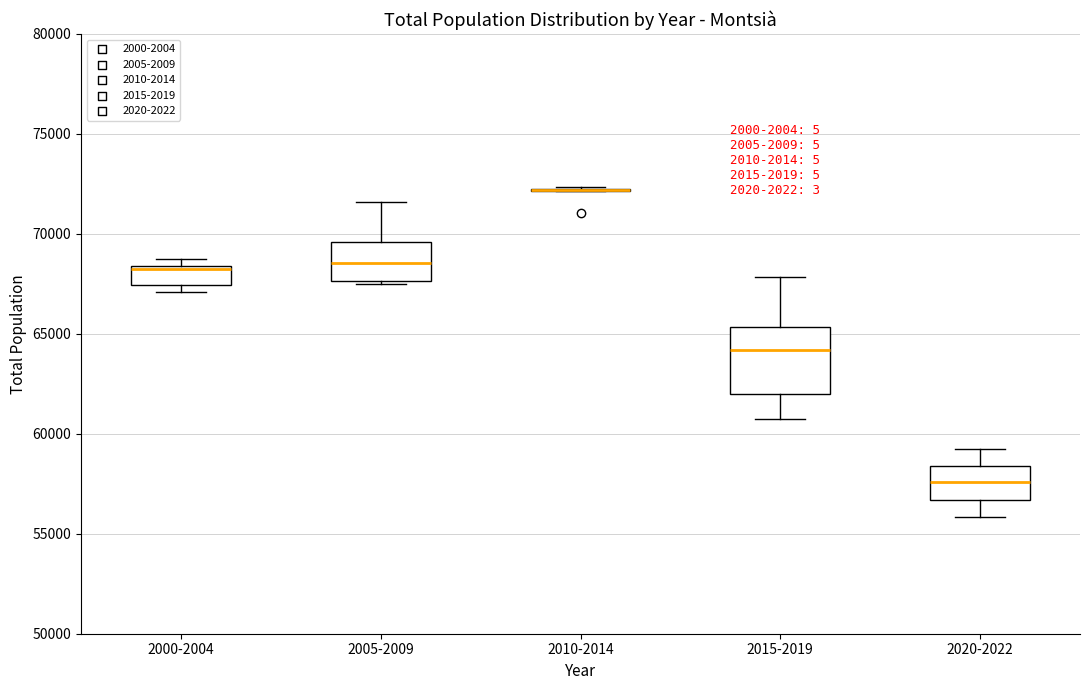

Comparing the boxes themselves (not the whiskers), which one is the tallest?

2015-2019